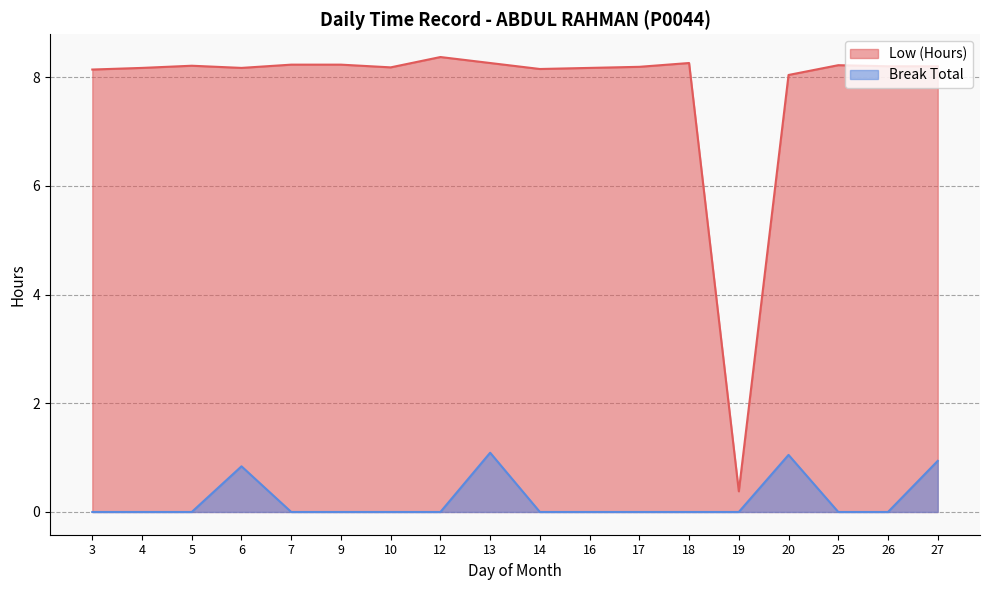

Reading left to right, extract all data points from this chart.

Low (Hours): 8.1	8.2	8.2	8.2	8.2	8.2	8.2	8.4	8.3	8.2	8.2	8.2	8.3	0.4	8.0	8.2	8.2	8.2
Break Total: 0.0	0.0	0.0	0.8	0.0	0.0	0.0	0.0	1.1	0.0	0.0	0.0	0.0	0.0	1.1	0.0	0.0	0.9